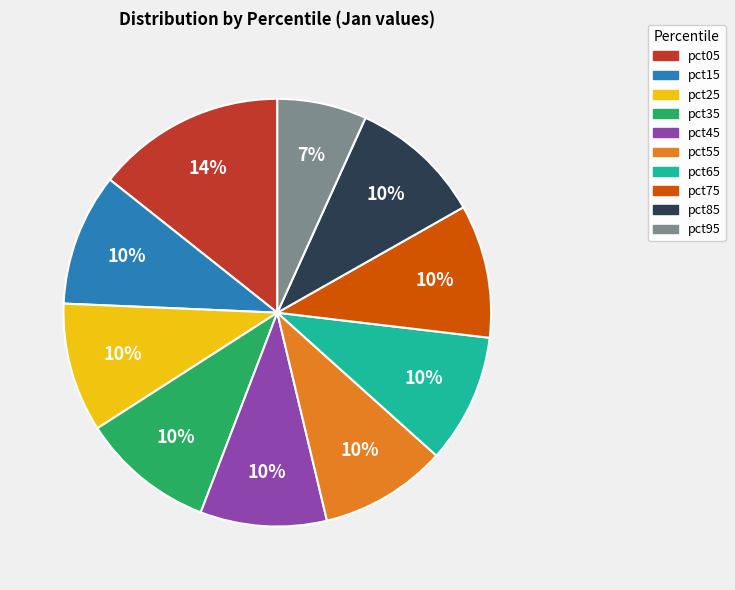

Combined, do pct35 and pct15 account for over 50%?

No